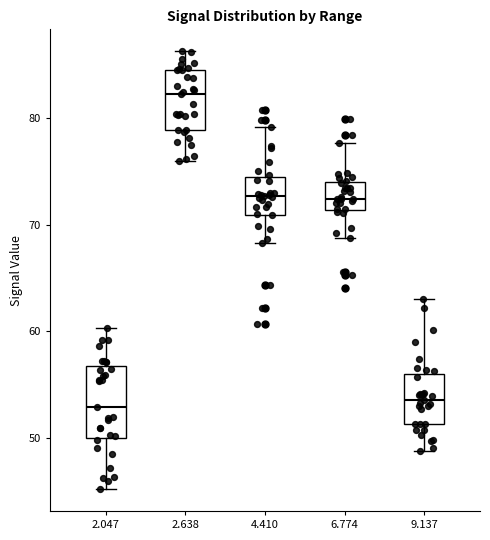

Reading left to right, read every box against the y-axis: the position of its median line, the range the box covers, and the ends of its whiskers. The values are not printed on the chart, so give them approximately, as read against the axis.

2.047: median 53, box 50 to 57, whiskers 45 to 60
2.638: median 82, box 79 to 85, whiskers 76 to 86
4.410: median 73, box 71 to 74, whiskers 68 to 79
6.774: median 72, box 71 to 74, whiskers 69 to 78
9.137: median 54, box 51 to 56, whiskers 49 to 63